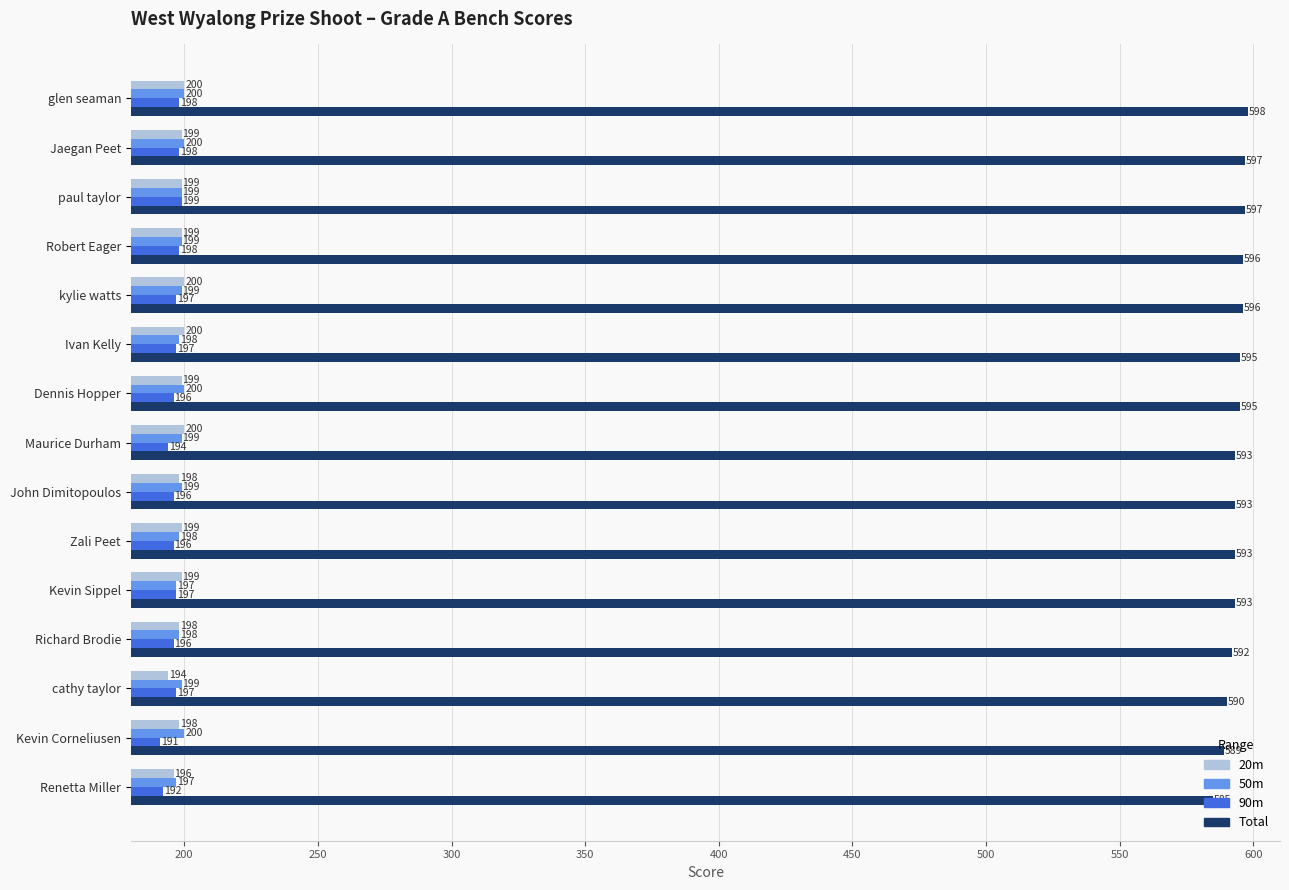

At how many categories does at least one series exceed 235?

15